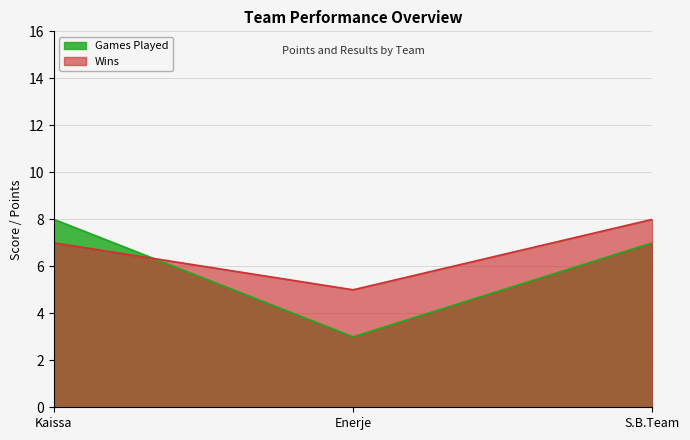

True or false: Games Played has a value of 3 at Enerje.

True